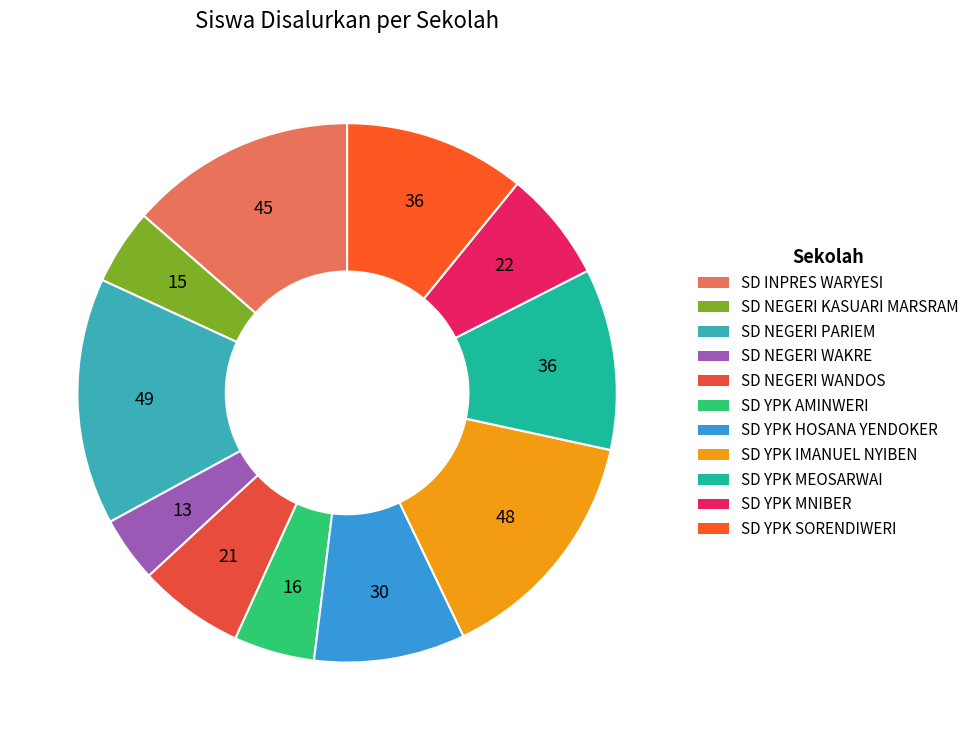

True or false: SD NEGERI KASUARI MARSRAM accounts for 19% of the total.

False